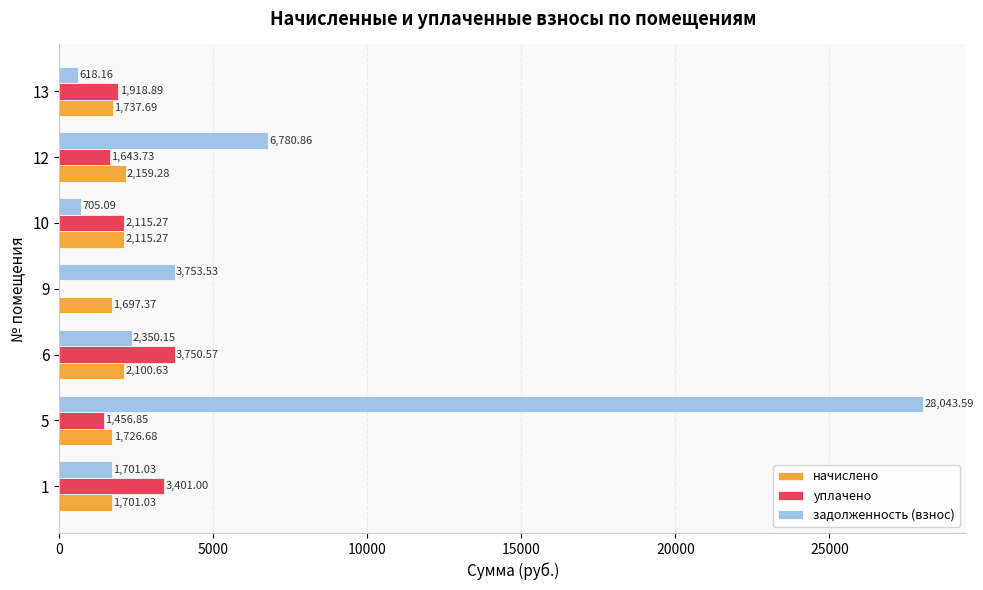

Is the value of задолженность (взнос) at 9 greater than the value of начислено at 10?

Yes